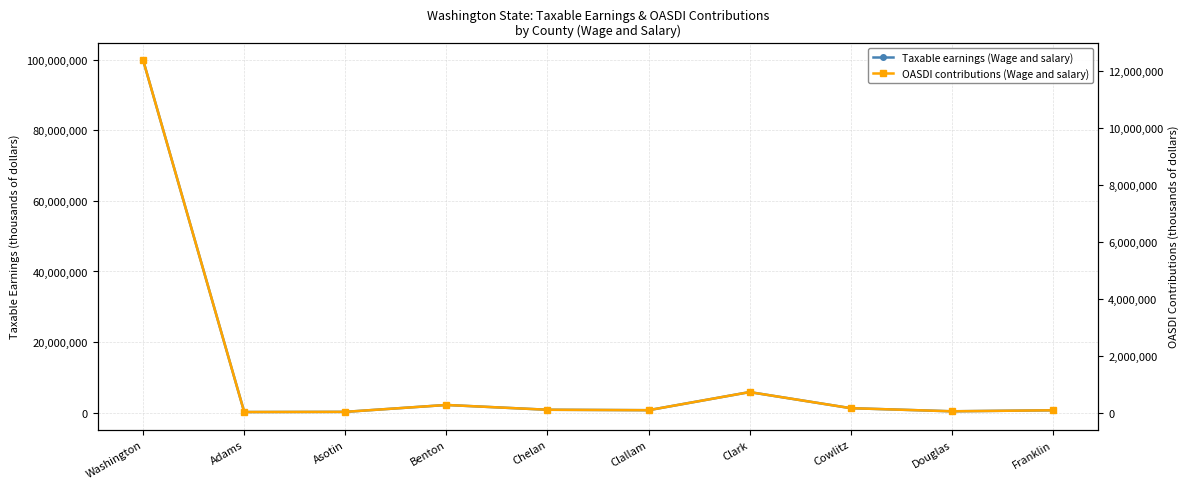

What is the label of the 2nd point from the right?

Douglas